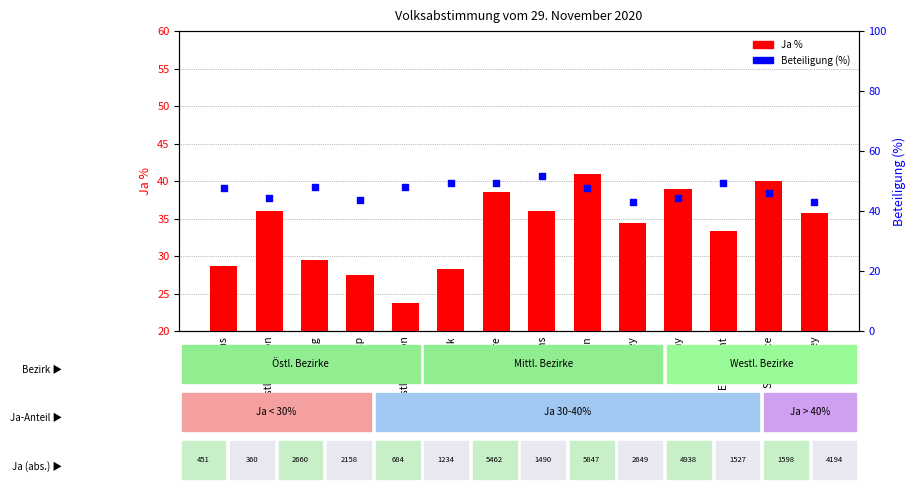

Which series has the largest Y range (max minus min)?

Ja %